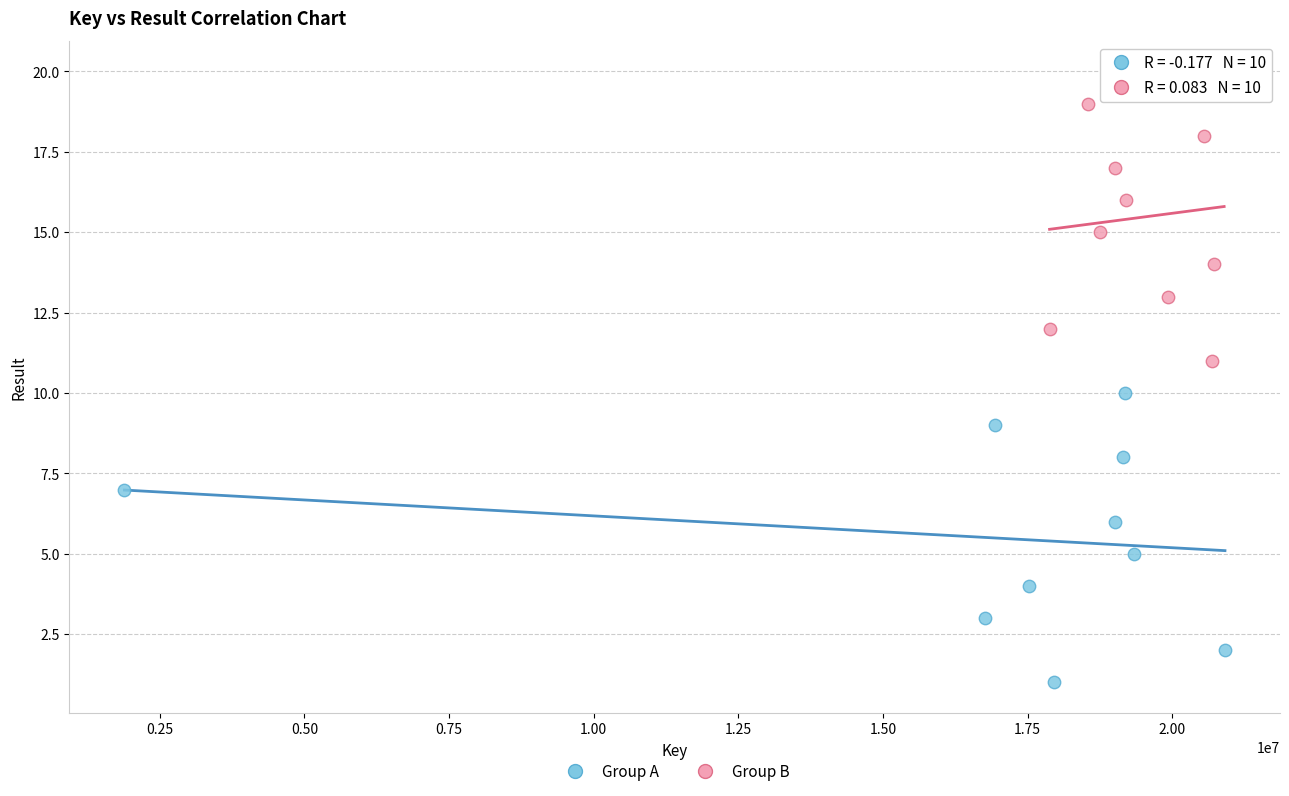

Which series contains the highest Y value?

Group B